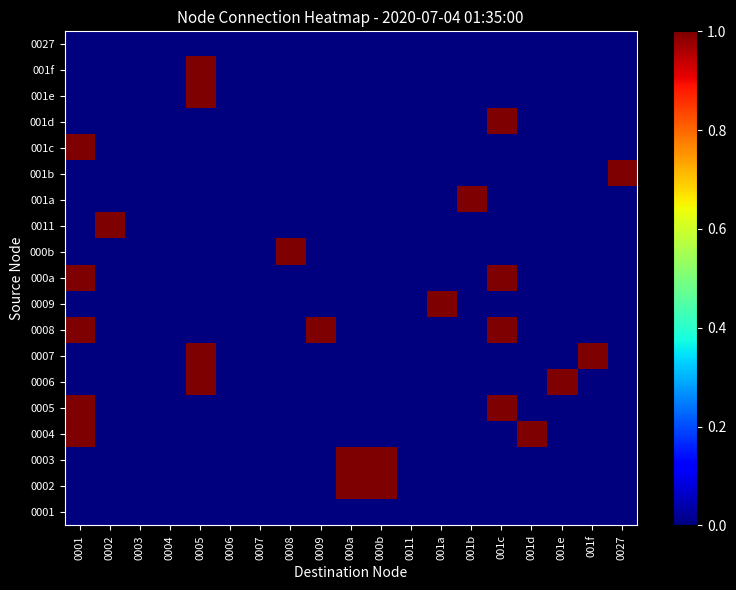

Between 0001 and 0008, which is larger?

0001